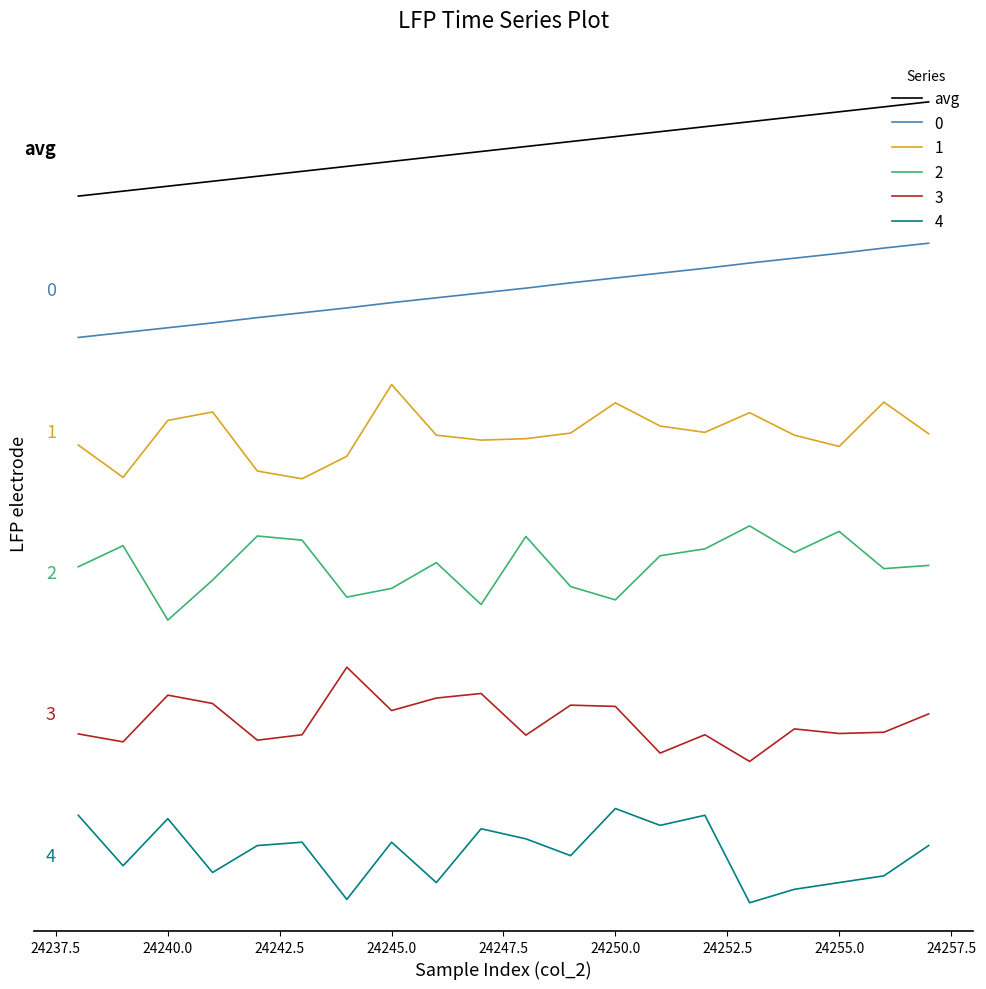

Does the chart have visible grid lines?

No